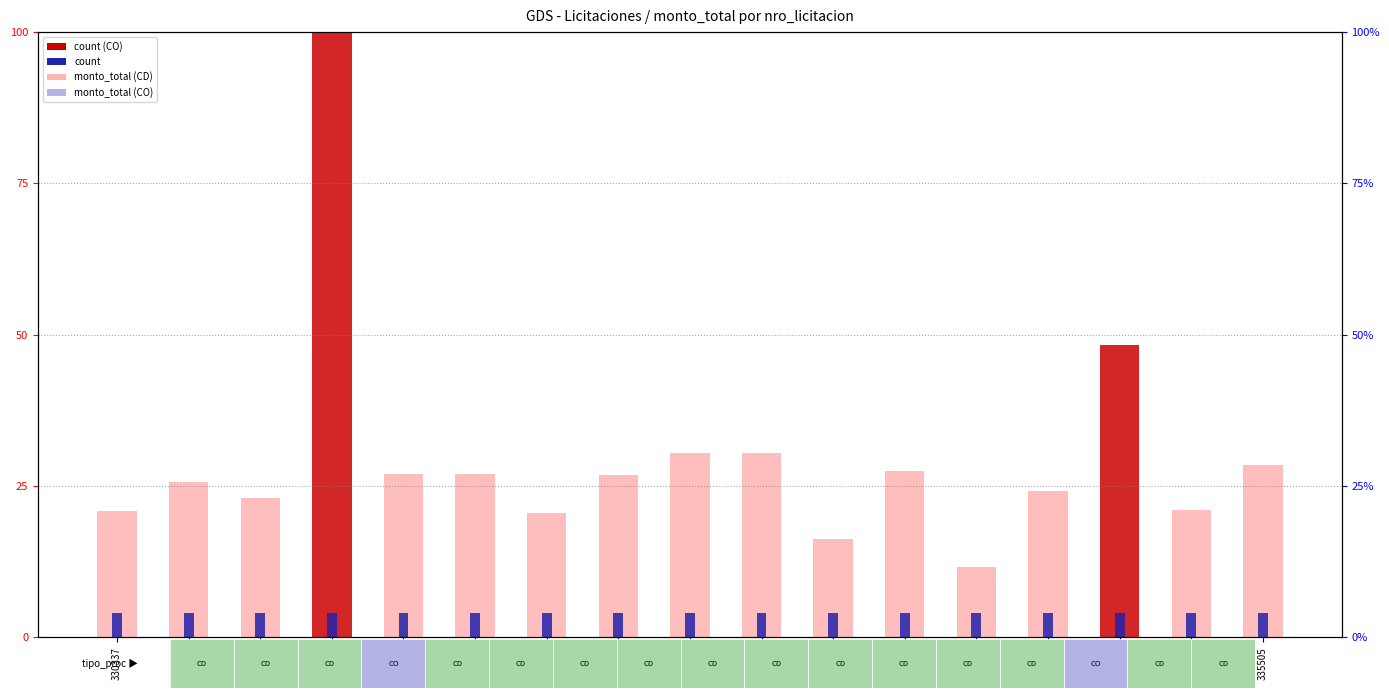

What is the minimum value shown in the chart?

4.0